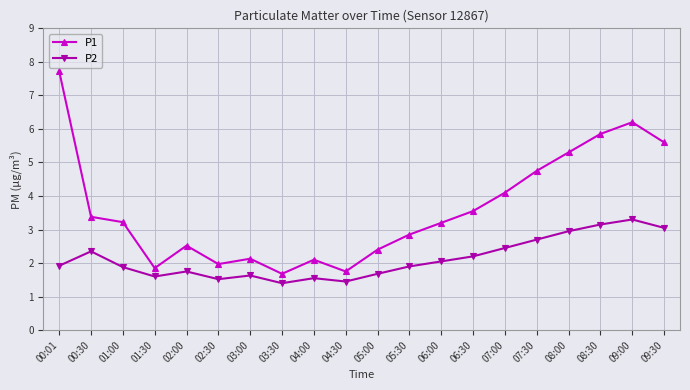

Between 06:30 and 08:00, which series saw the biggest shift?

P1